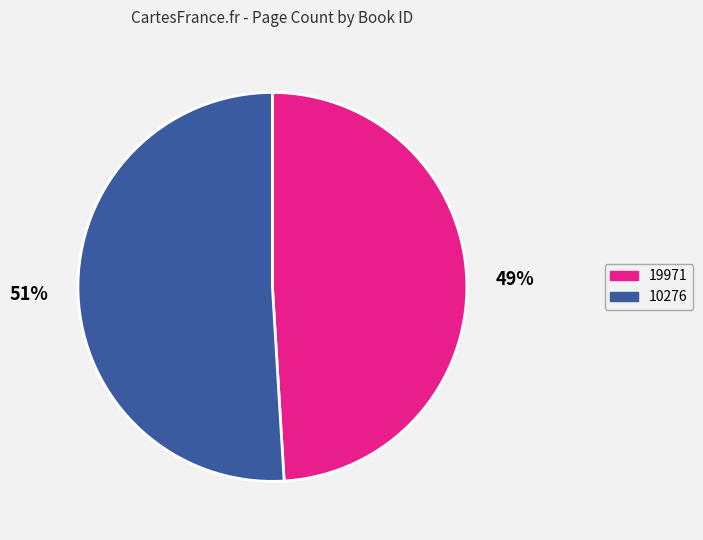

True or false: 10276 accounts for 51% of the total.

True